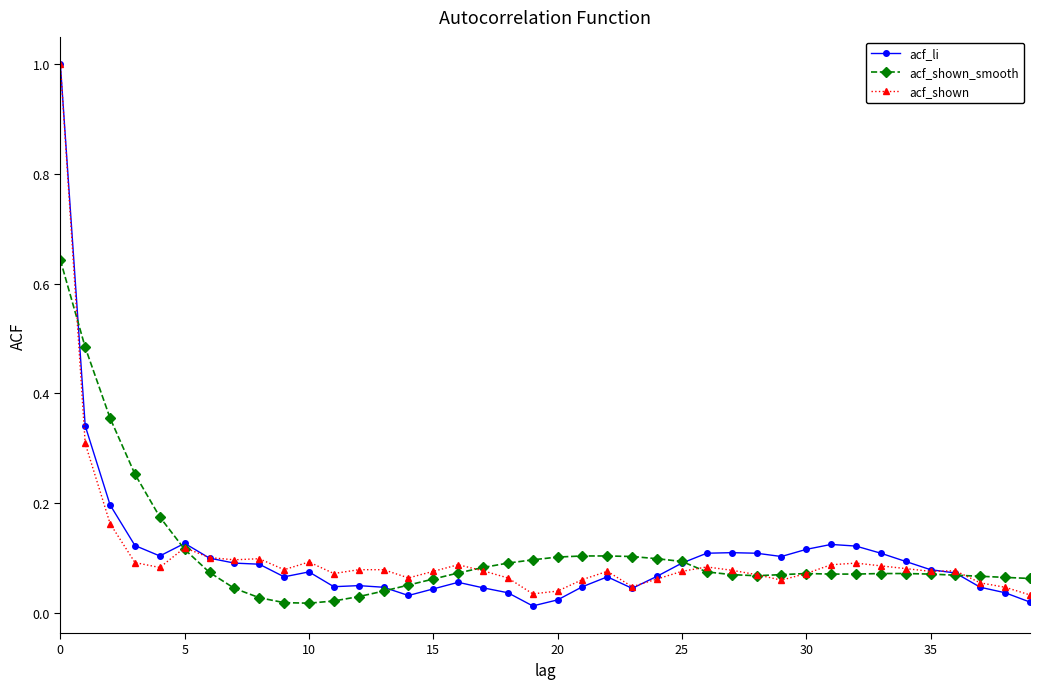

What is the maximum value for acf_li?

1.0